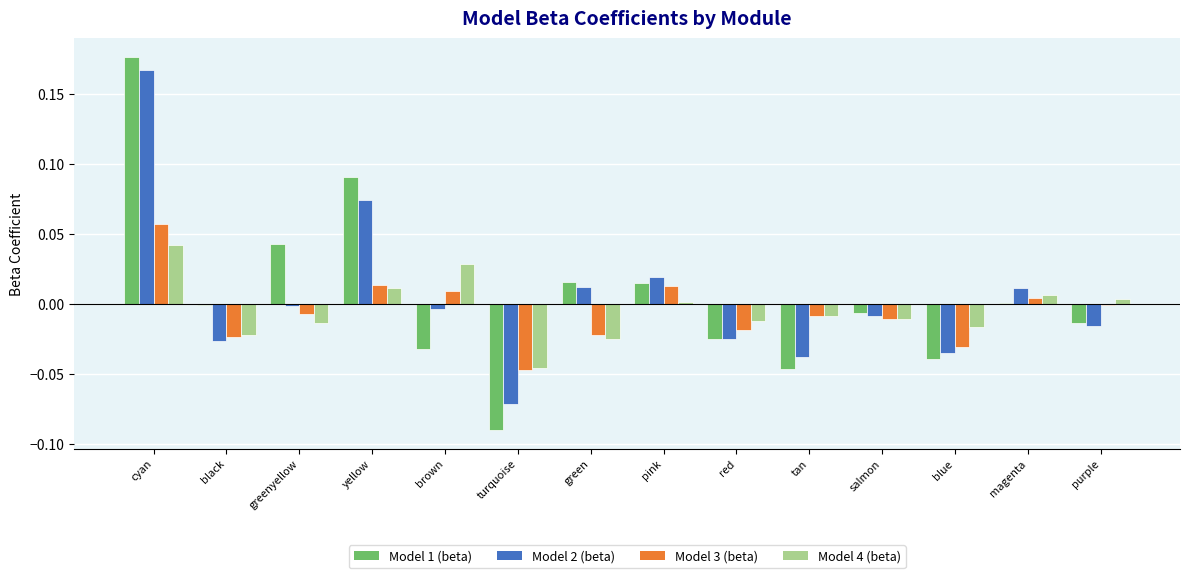

Is the value of Model 3 (beta) at turquoise greater than the value of Model 1 (beta) at yellow?

No